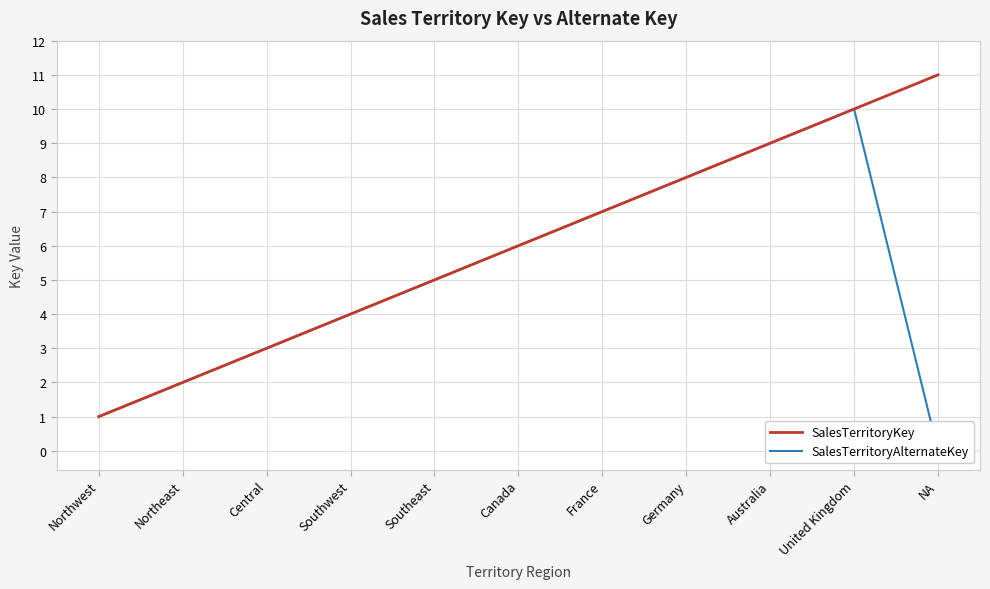

What is the total value across all series at Australia?

18